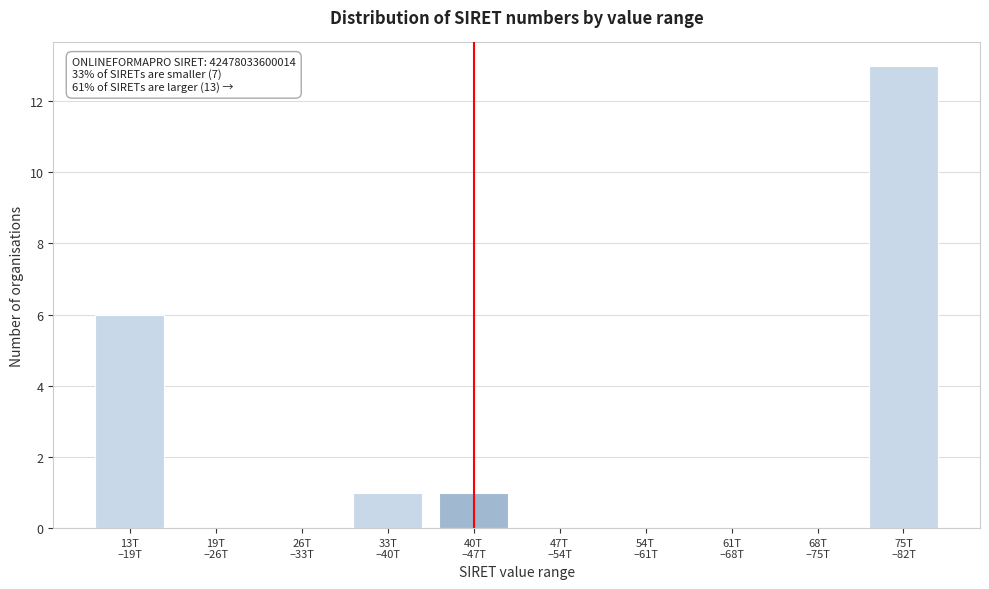

What is the sum of all values?

21